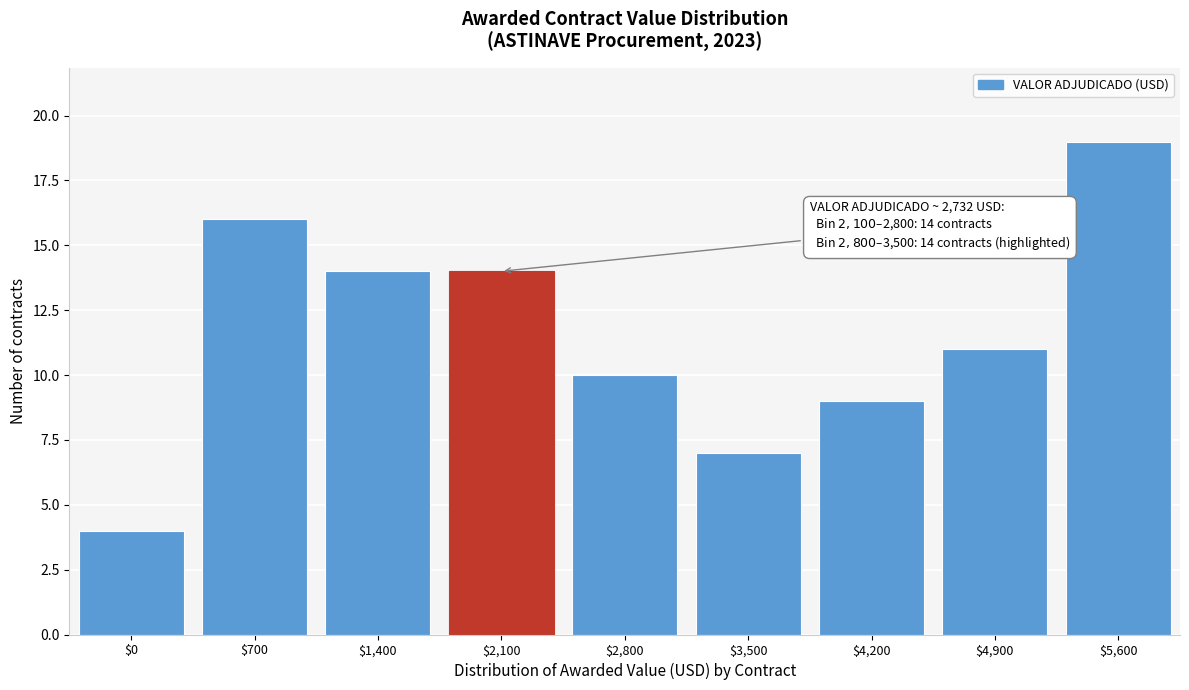

Reading left to right, list all the values displayed in this chart.

4	16	14	14	10	7	9	11	19